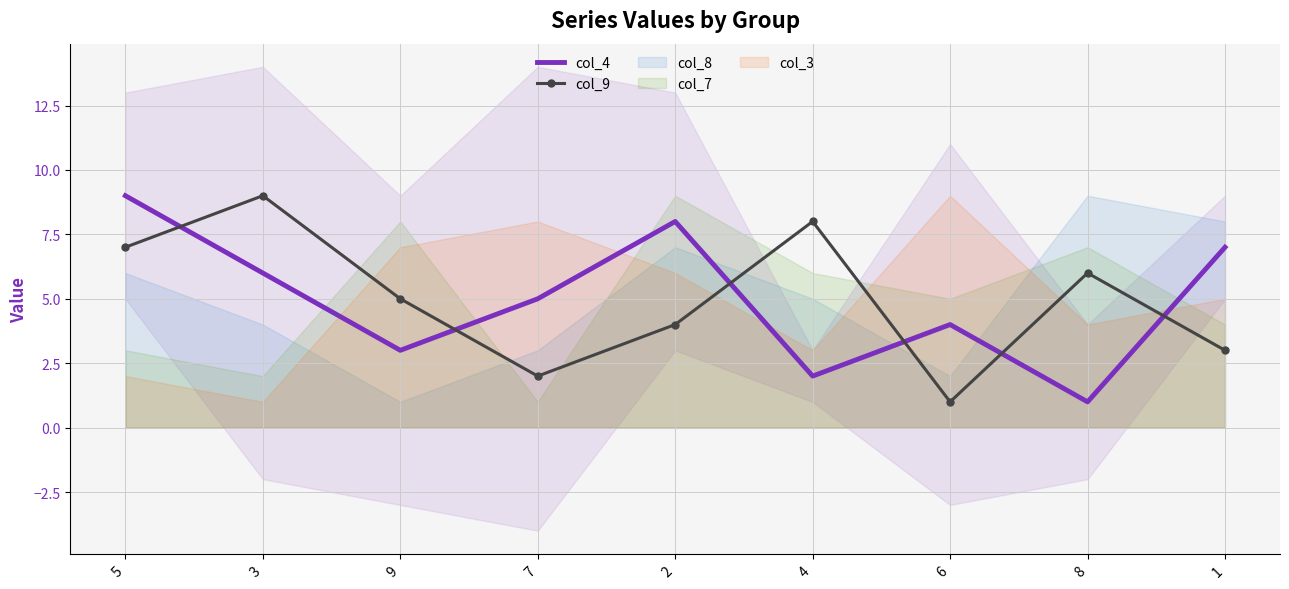

Where is the first local maximum for col_4?

2